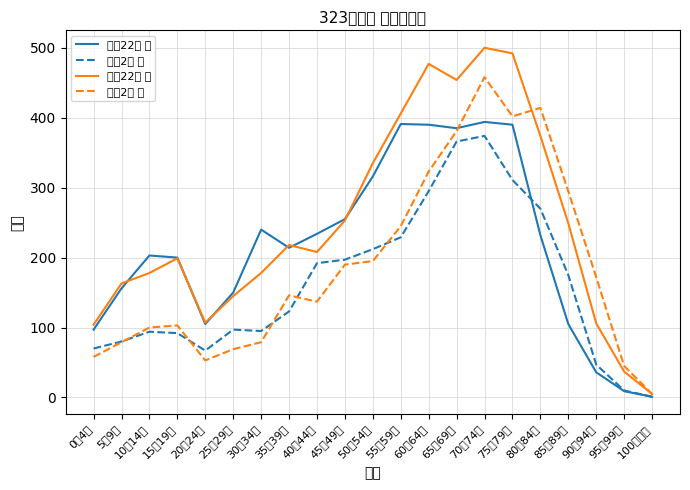

The value of 平成22年 女 at 95～99歳 is 37. True or false?

True